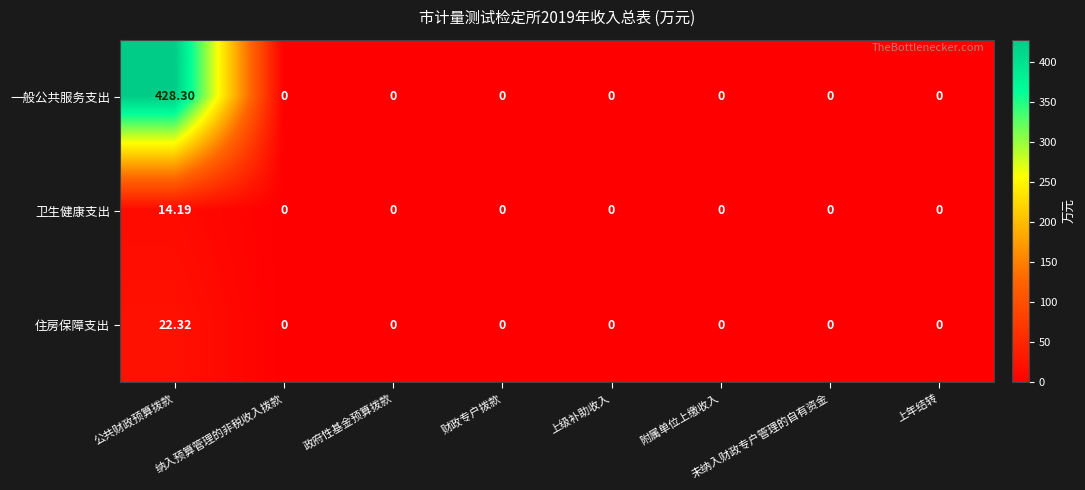

Which series has the widest spread of values?

一般公共服务支出